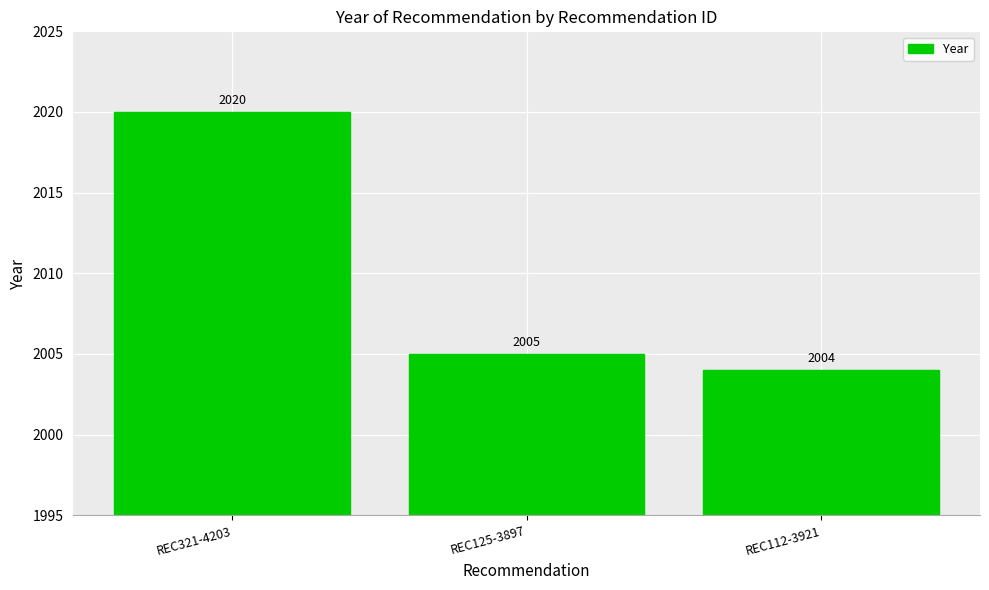

True or false: the data shows 2842 at REC321-4203.

False